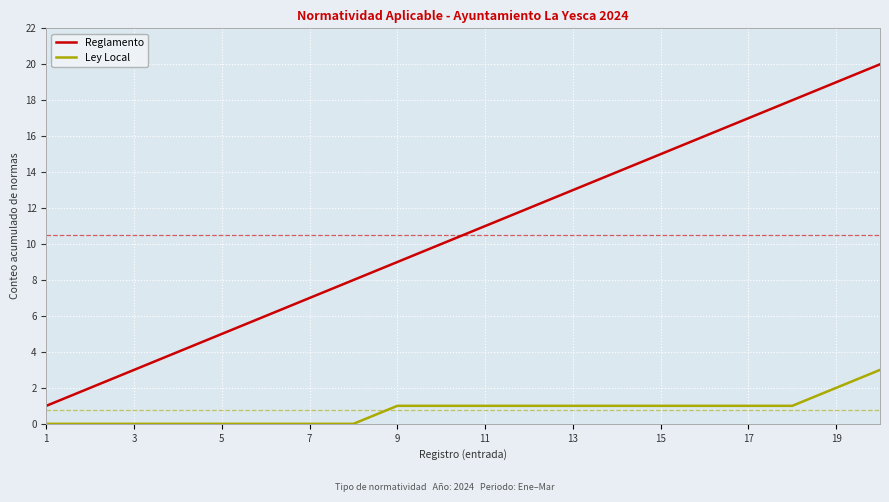

List the series in order of their overall mean, lowest first.

Ley Local, Reglamento